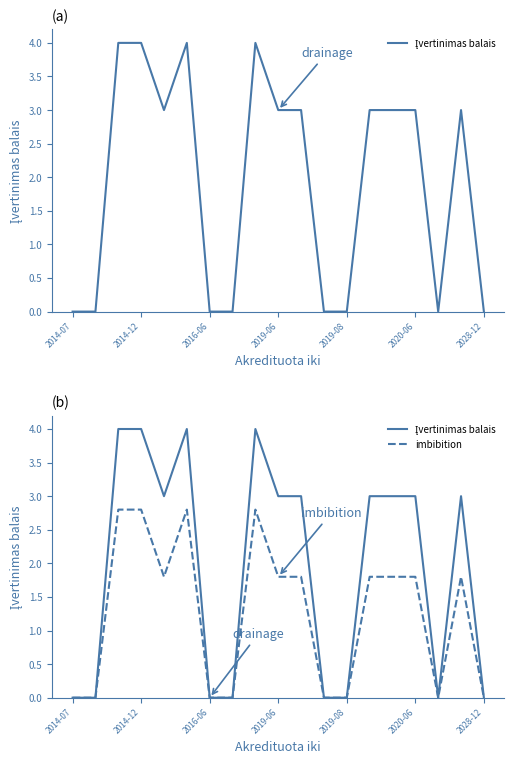

At which label does imbibition reach its minimum?

2014-07